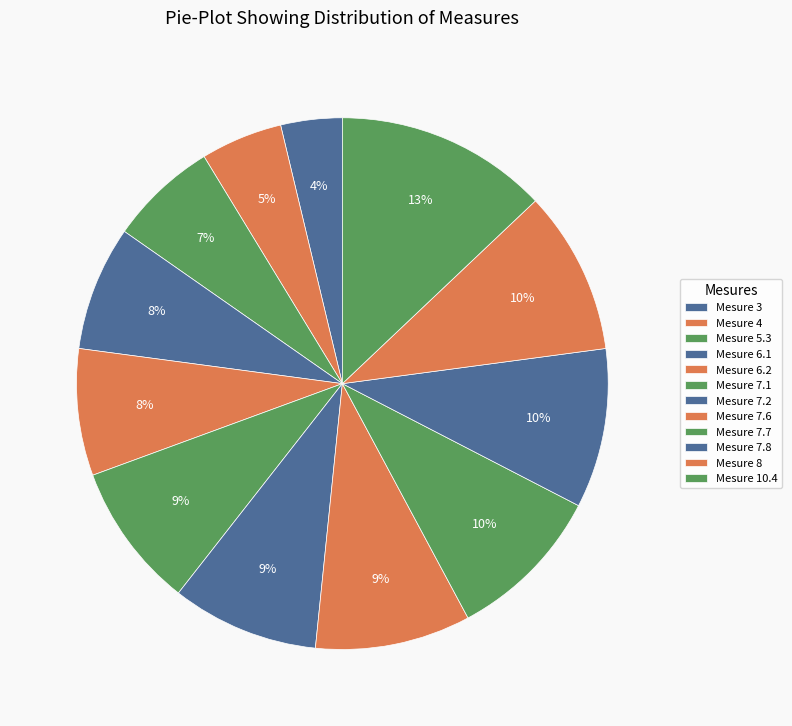

How many slices are in this pie chart?

12